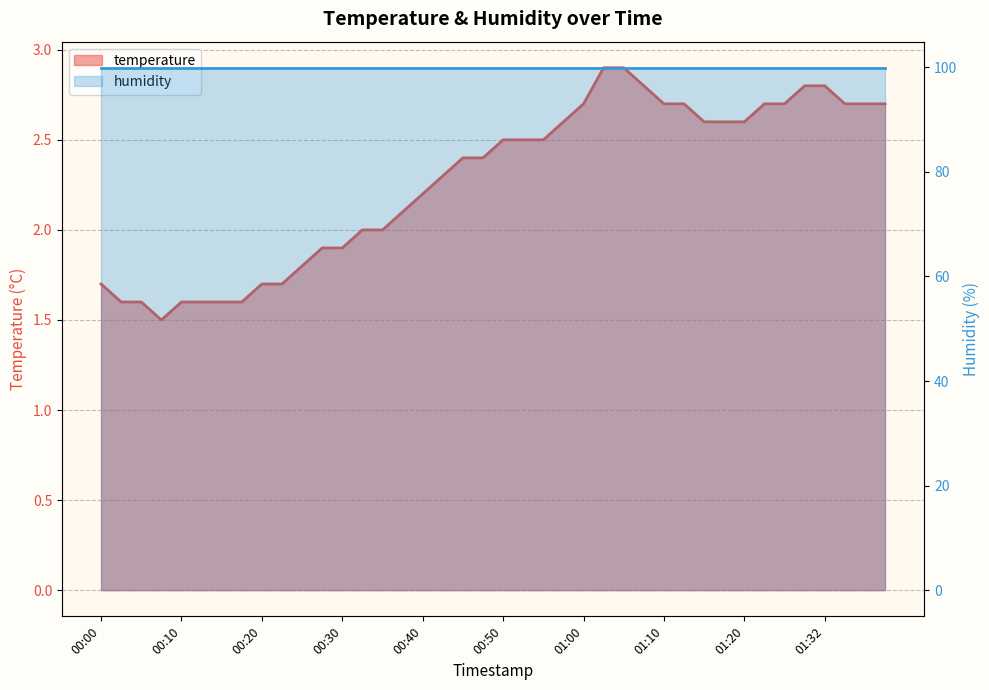

At which category does the data reach its first local valley?

00:07